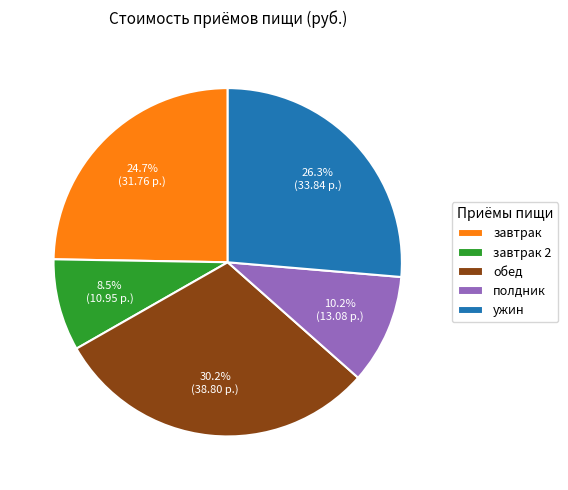

Is there a majority slice in this chart?

No